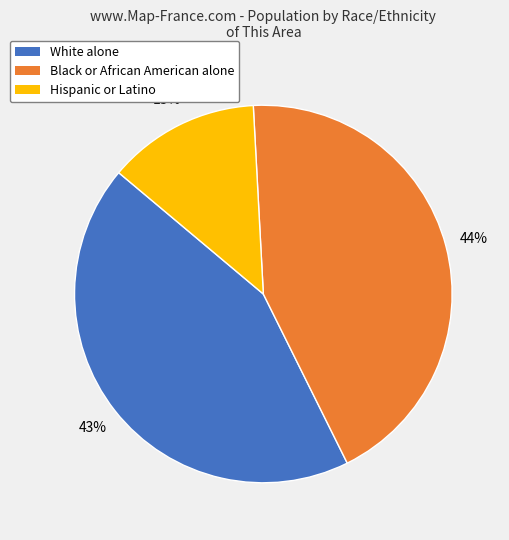

Do Hispanic or Latino and White alone together represent more than half of the pie?

Yes